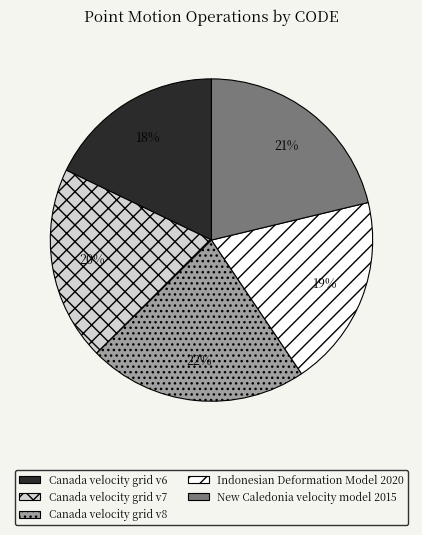

Approximately how many times larger is the value at Canada velocity grid v8 compared to New Caledonia velocity model 2015?

1.0